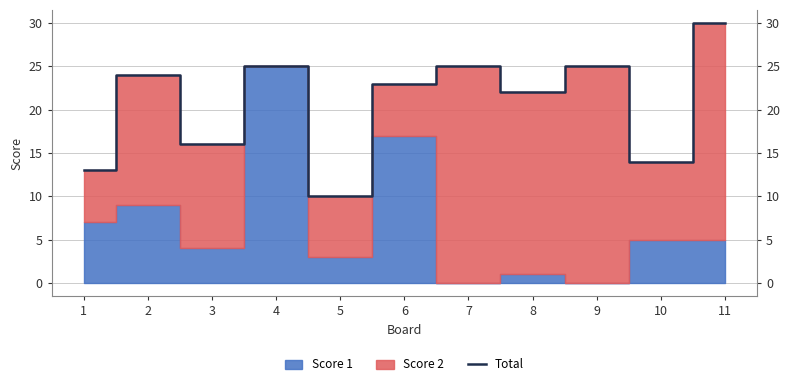

Count the number of categories in the chart.

11